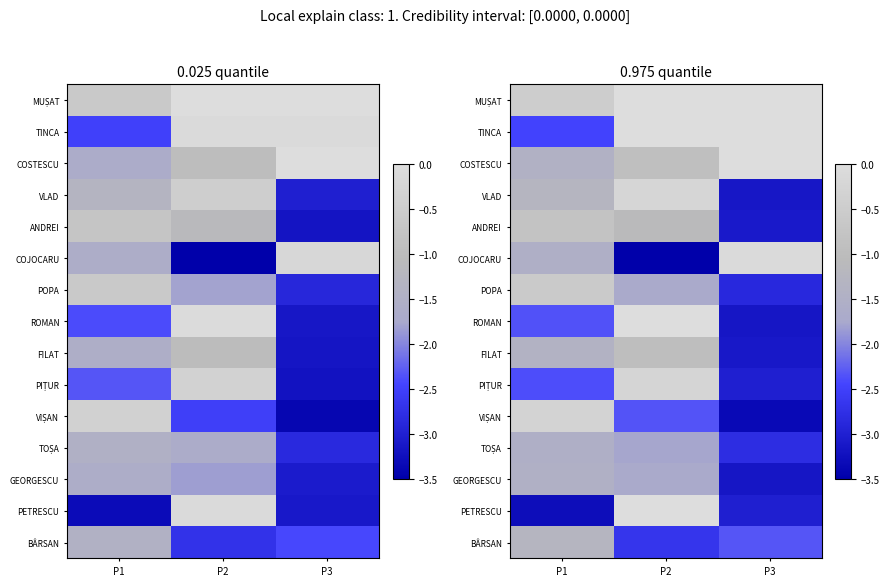

Count the number of data series in this chart.

15